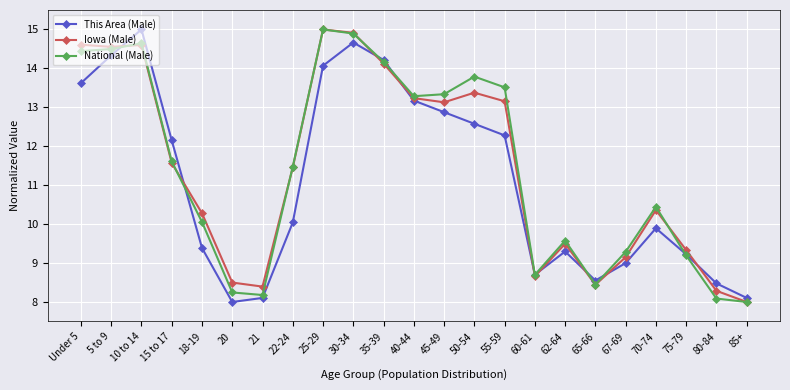

What is the spread (max minus min) of values at 30-34?

0.2